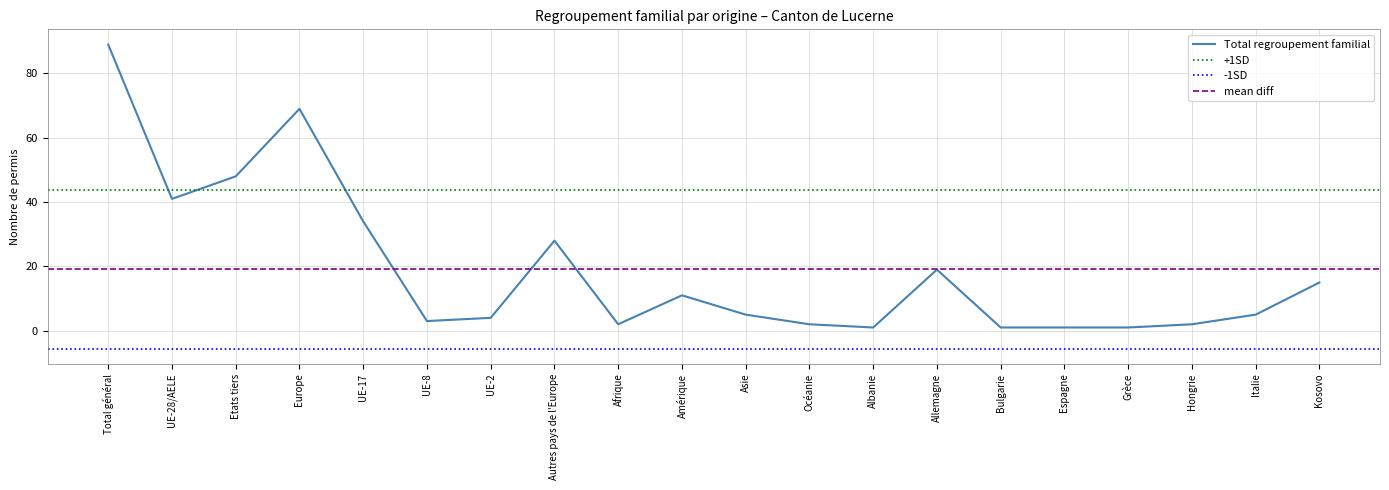

At which category does Regroupement familial de suisses reach its first local valley?

UE-28/AELE